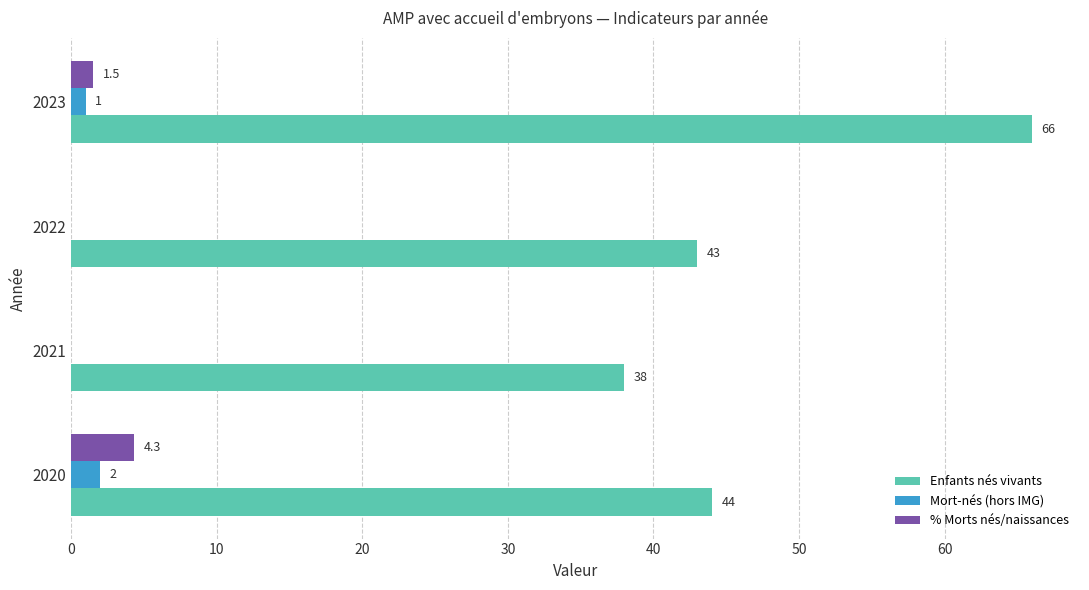

What are all the series names shown in the legend?

Enfants nés vivants, Mort-nés (hors IMG), % Morts nés/naissances